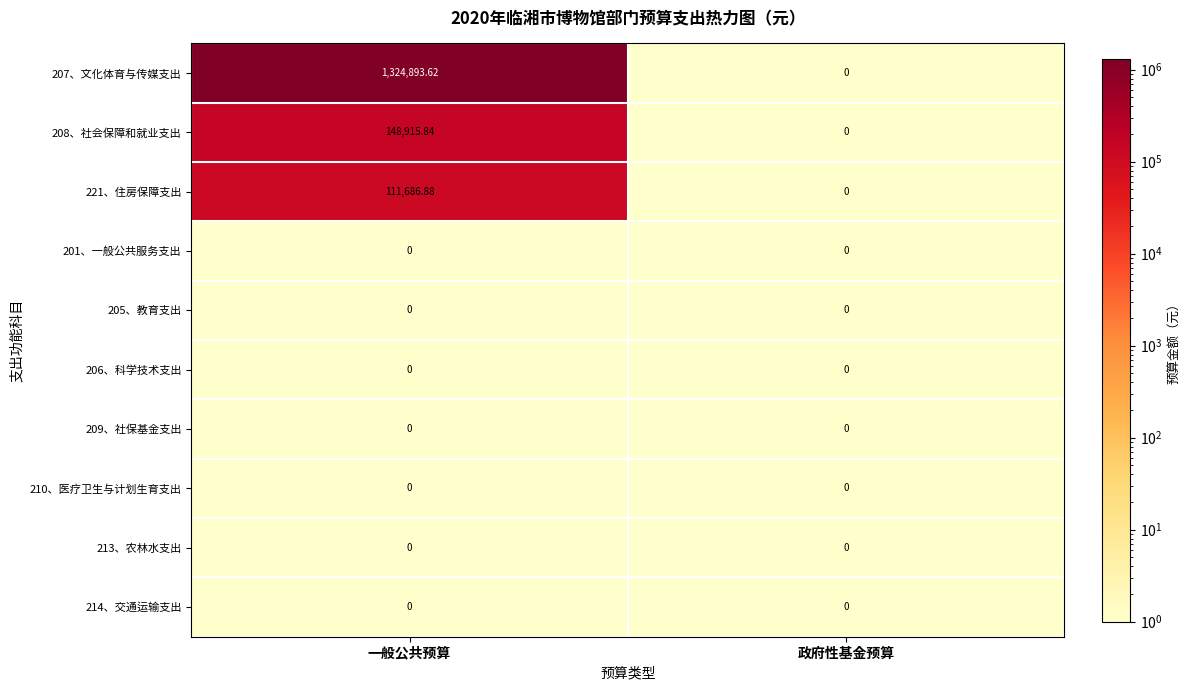

Which label corresponds to the largest value in the chart?

一般公共预算